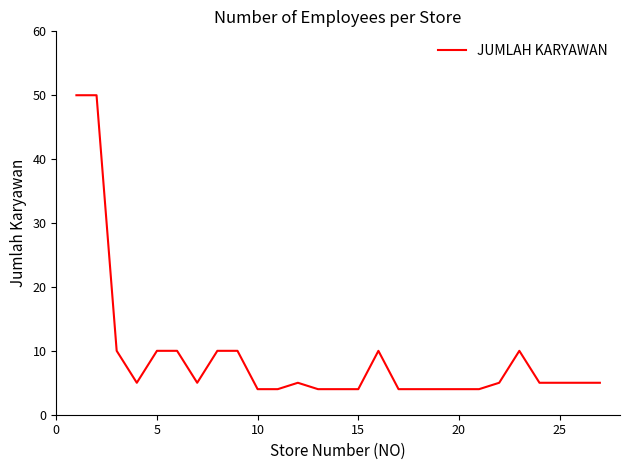

What is the minimum value shown in the chart?

4